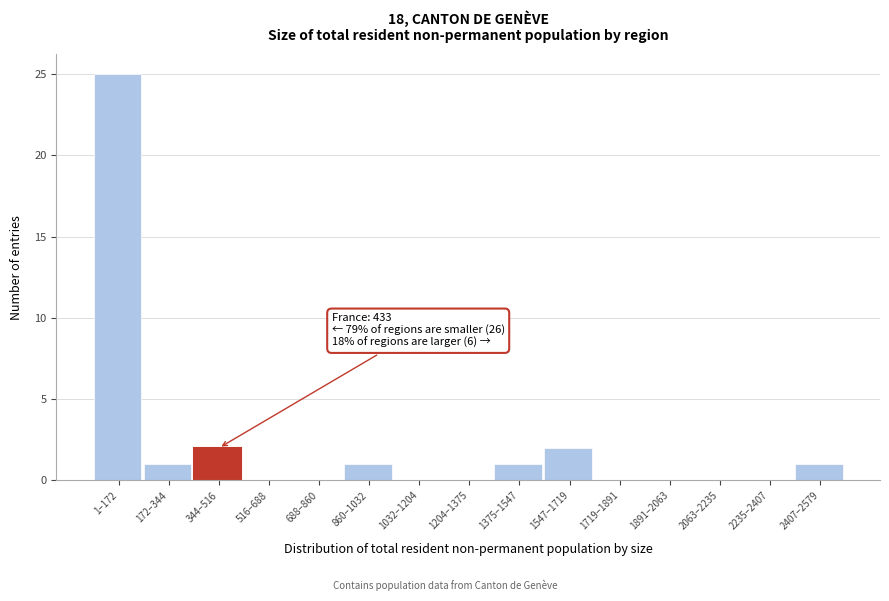

Reading left to right, list all the values displayed in this chart.

1–172=25	172–344=1	344–516=2	516–688=0	688–860=0	860–1032=1	1032–1204=0	1204–1375=0	1375–1547=1	1547–1719=2	1719–1891=0	1891–2063=0	2063–2235=0	2235–2407=0	2407–2579=1